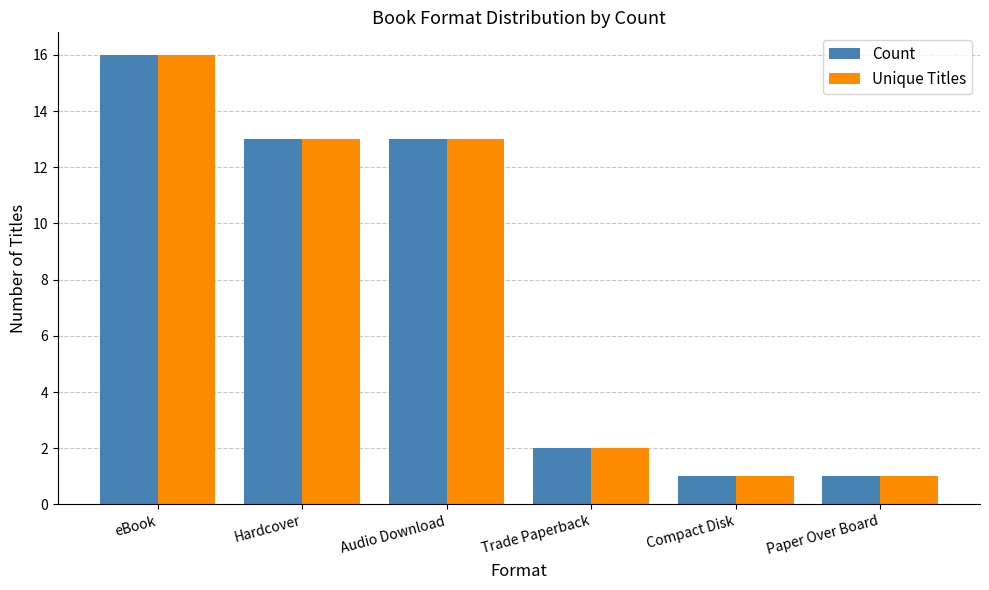

What is the difference between the second highest and minimum values in the Unique Titles series?

12